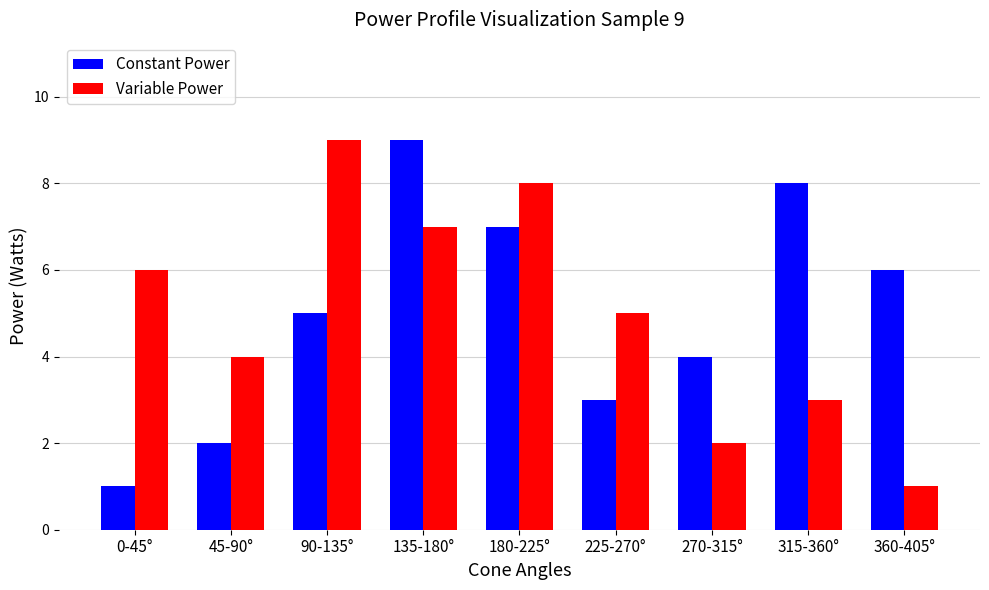

True or false: Constant Power has a value of 9 at 135-180°.

True